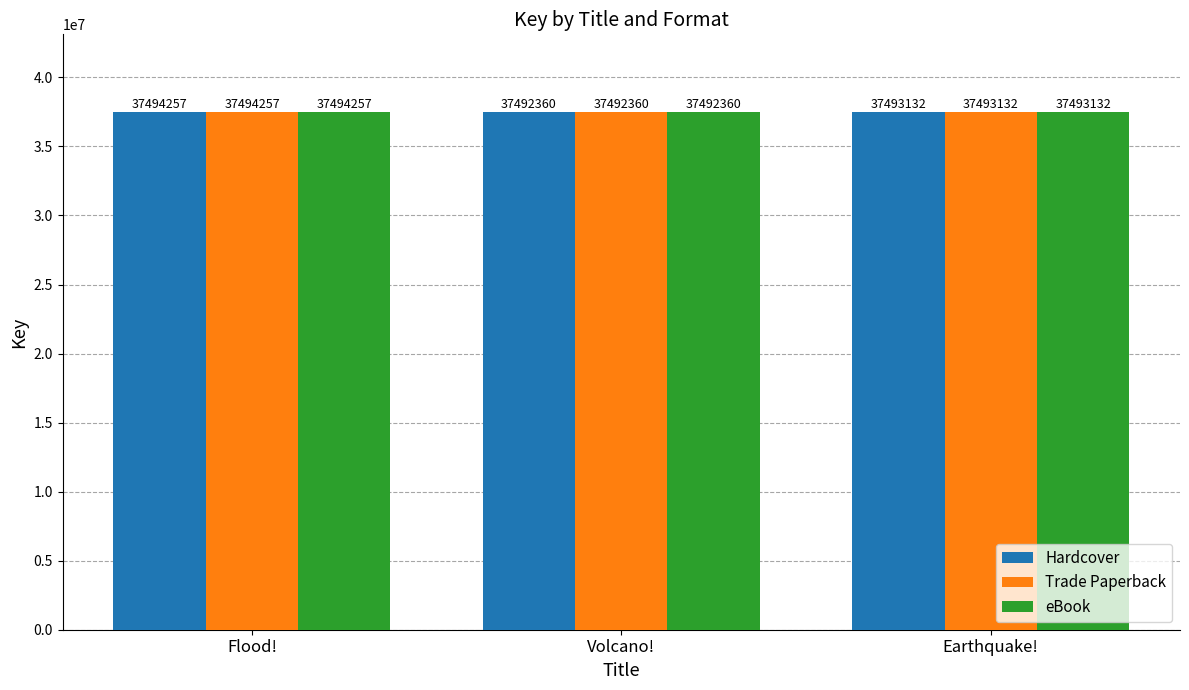

What are all the series names shown in the legend?

Hardcover, Trade Paperback, eBook